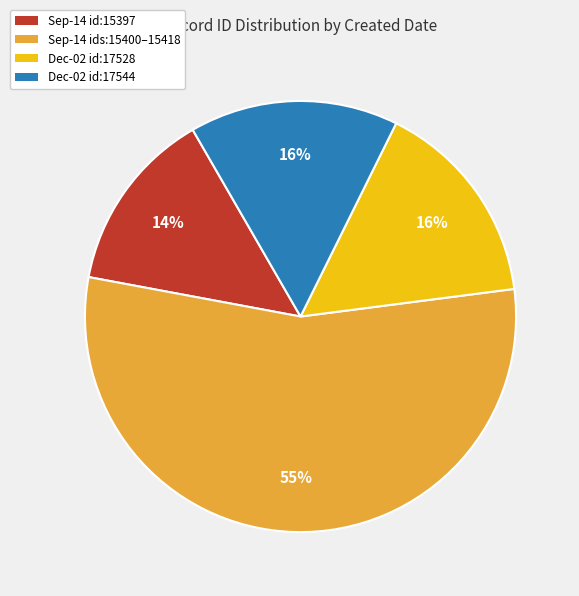

To the nearest percent, what is the average slice percentage?

25%